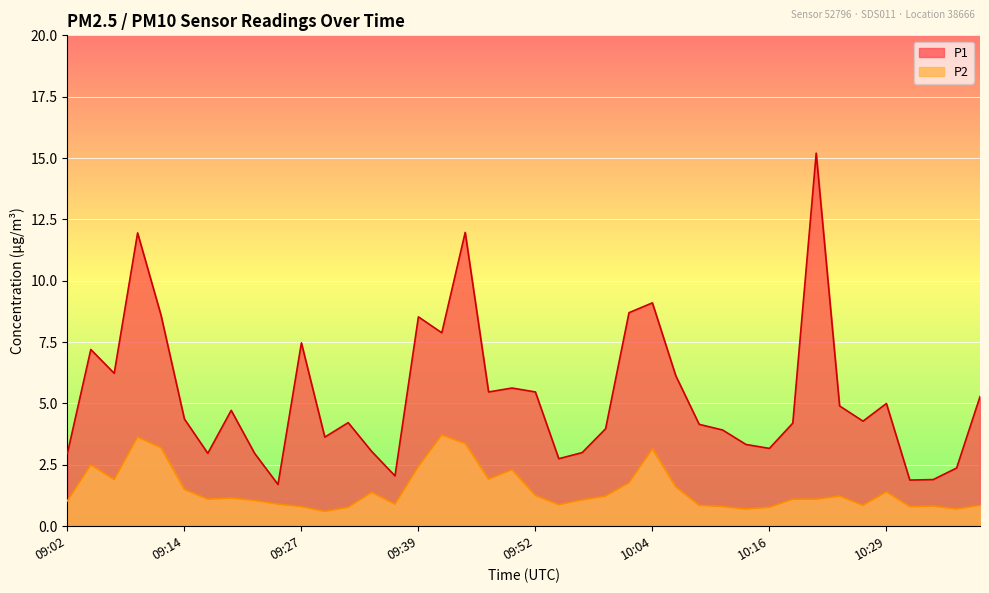

At which category is the sum across all series the highest?

10:21